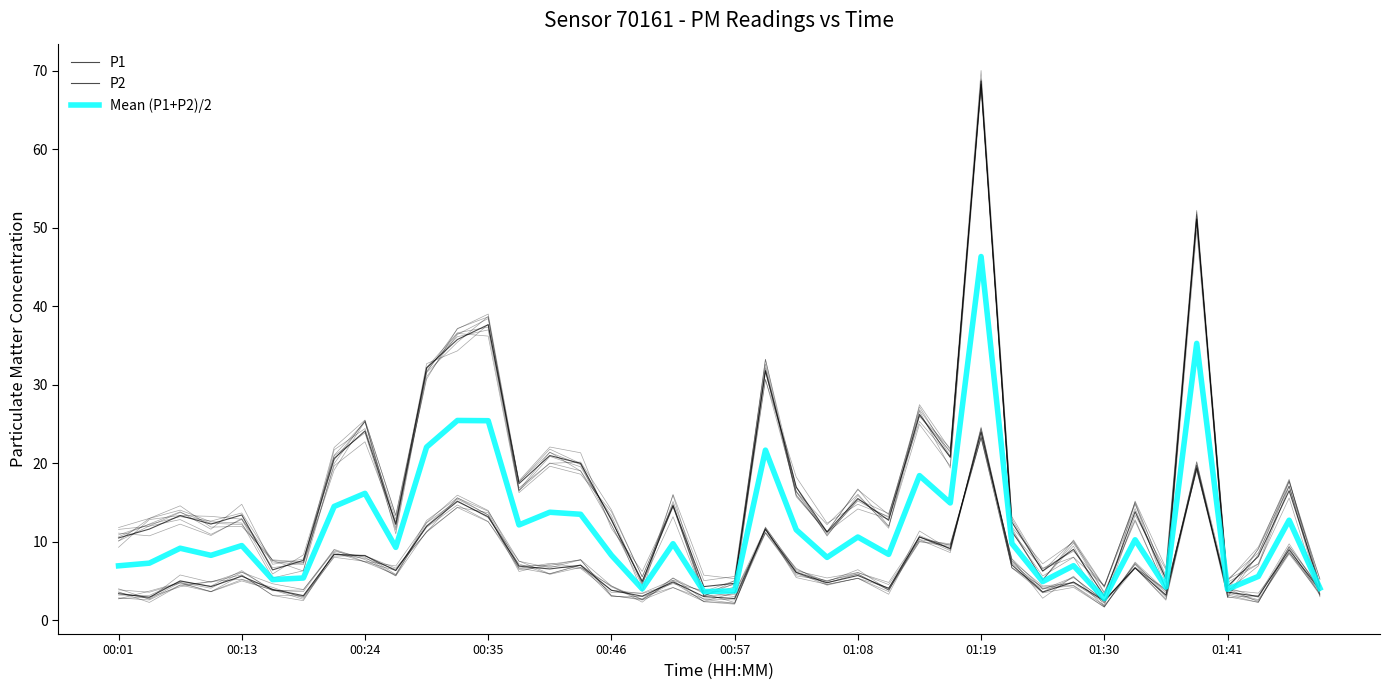

Read the Mean (P1+P2)/2 value at 00:57.

3.8